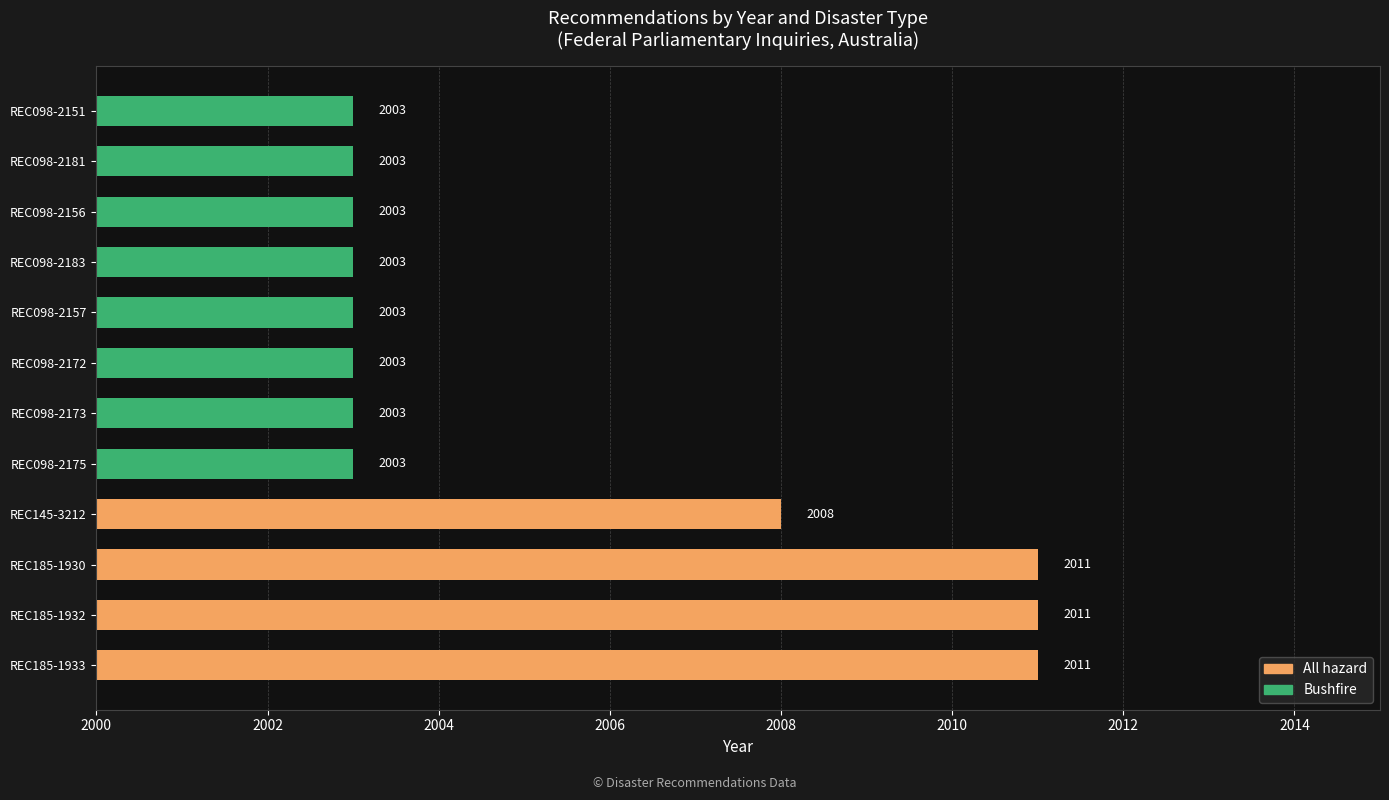

The value at REC185-1932 is 429. True or false?

False